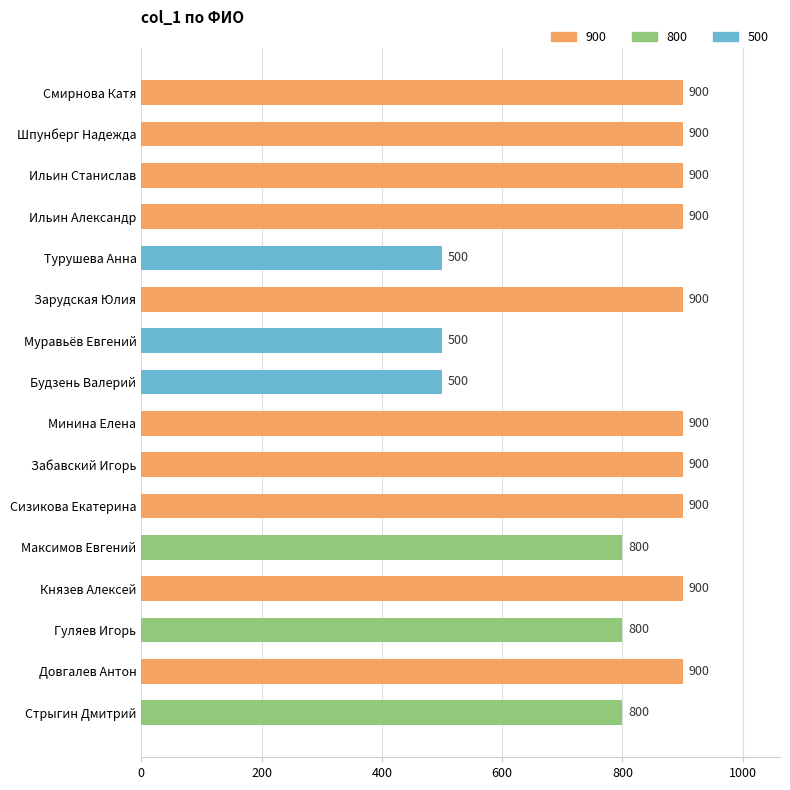

Reading bottom to top, what are all the values shown in this chart?

800	900	800	900	800	900	900	900	500	500	900	500	900	900	900	900